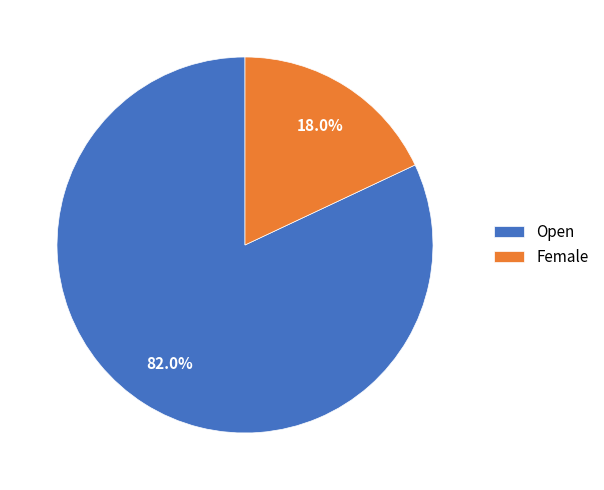

To the nearest percent, what portion does Open represent?

82%